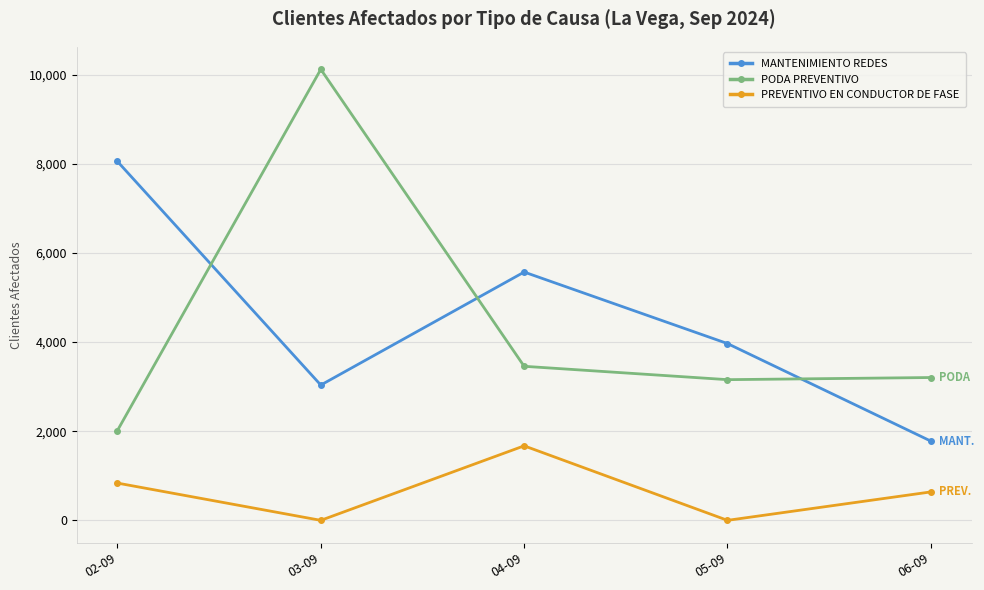

In PREVENTIVO EN CONDUCTOR DE FASE, how many points are lower than both neighbors (excluding endpoints)?

2